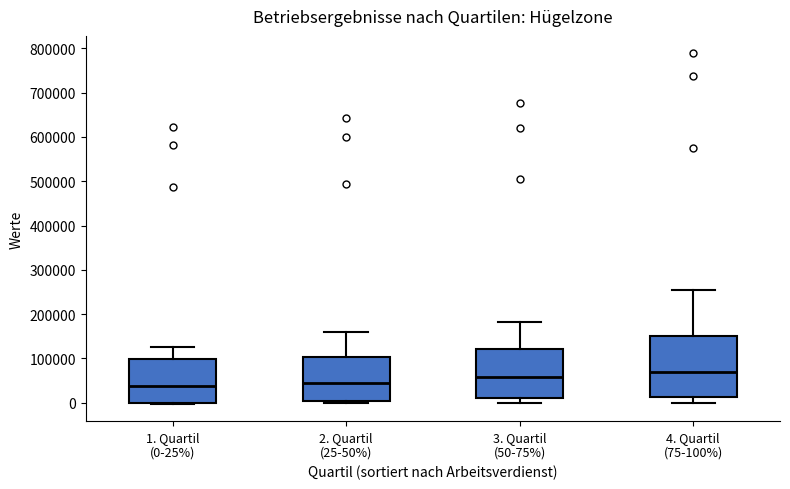

Reading left to right, read every box against the y-axis: the position of its median line, the range the box covers, and the ends of its whiskers. The values are not printed on the chart, so give them approximately, as read against the axis.

1. Quartil (0-25%): median 40000, box 0 to 100000, whiskers 0 to 130000
2. Quartil (25-50%): median 50000, box 0 to 100000, whiskers 0 (just below the box's lower edge) to 160000
3. Quartil (50-75%): median 60000, box 10000 to 120000, whiskers 0 to 180000
4. Quartil (75-100%): median 70000, box 10000 to 150000, whiskers 0 to 260000